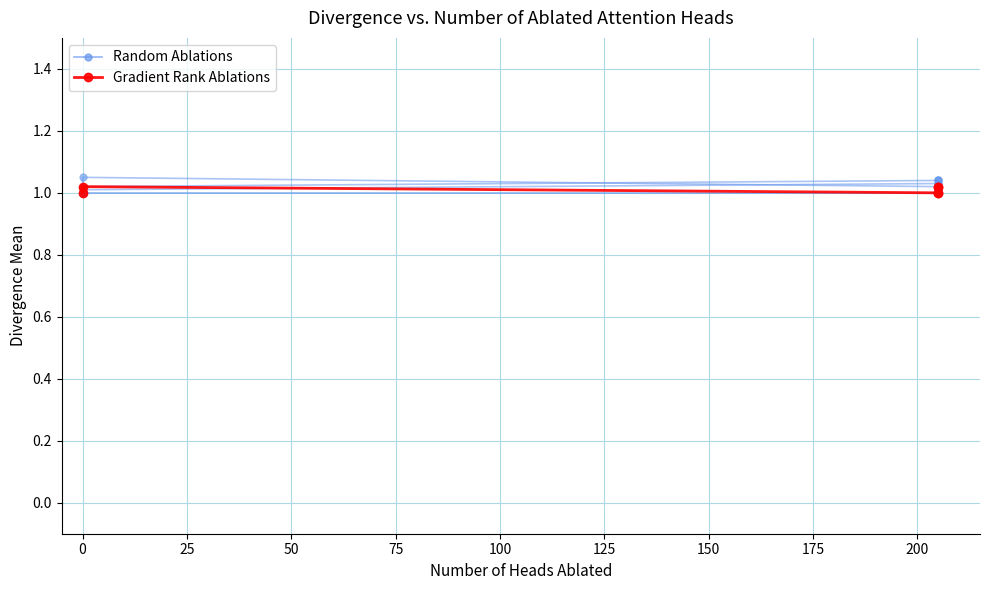

What is the approximate value of Random Ablations at 75?

1.0